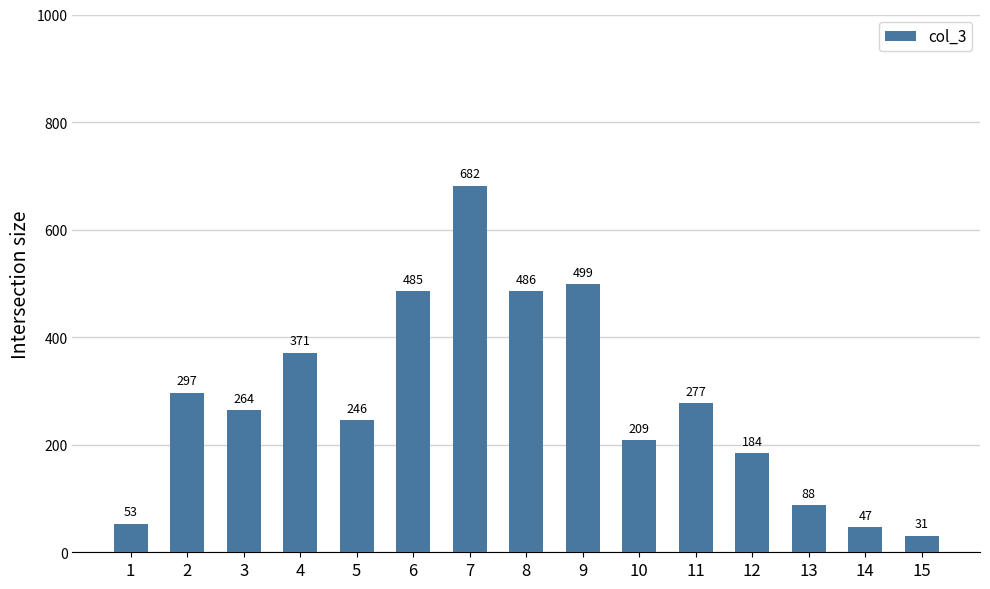

Is it true that the value at 6 is 271?

False